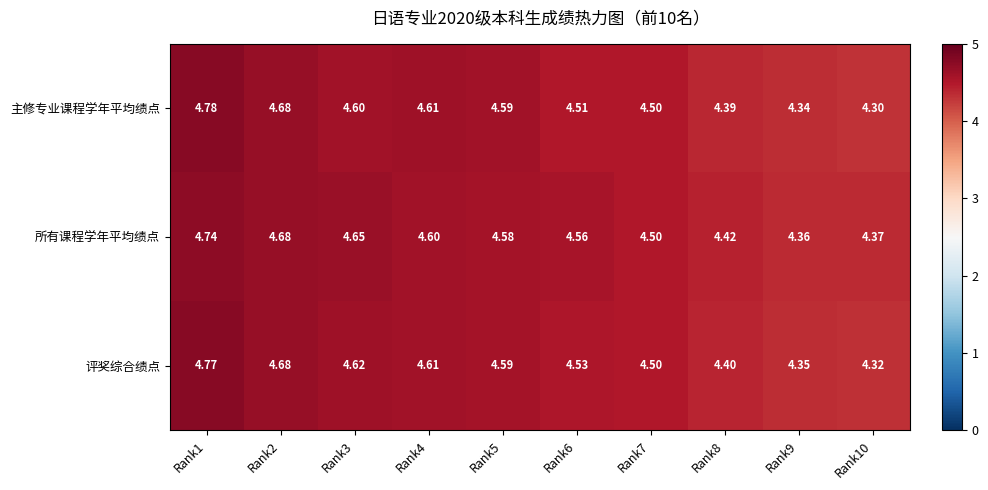

Rank the series by their average value, from lowest to highest.

主修专业课程学年平均绩点, 评奖综合绩点, 所有课程学年平均绩点